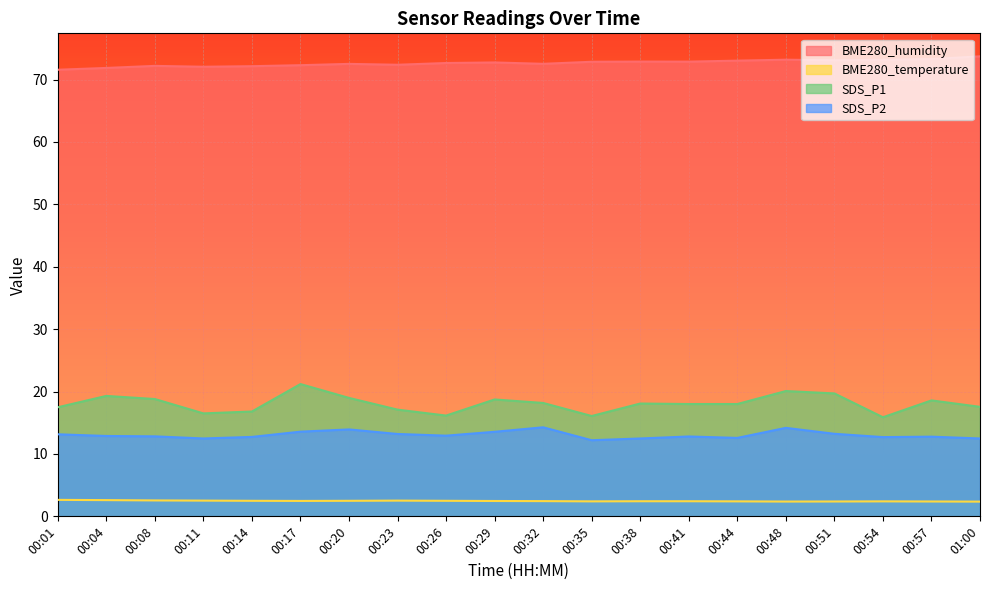

Which series changed the most between 00:04 and 00:11?

SDS_P1